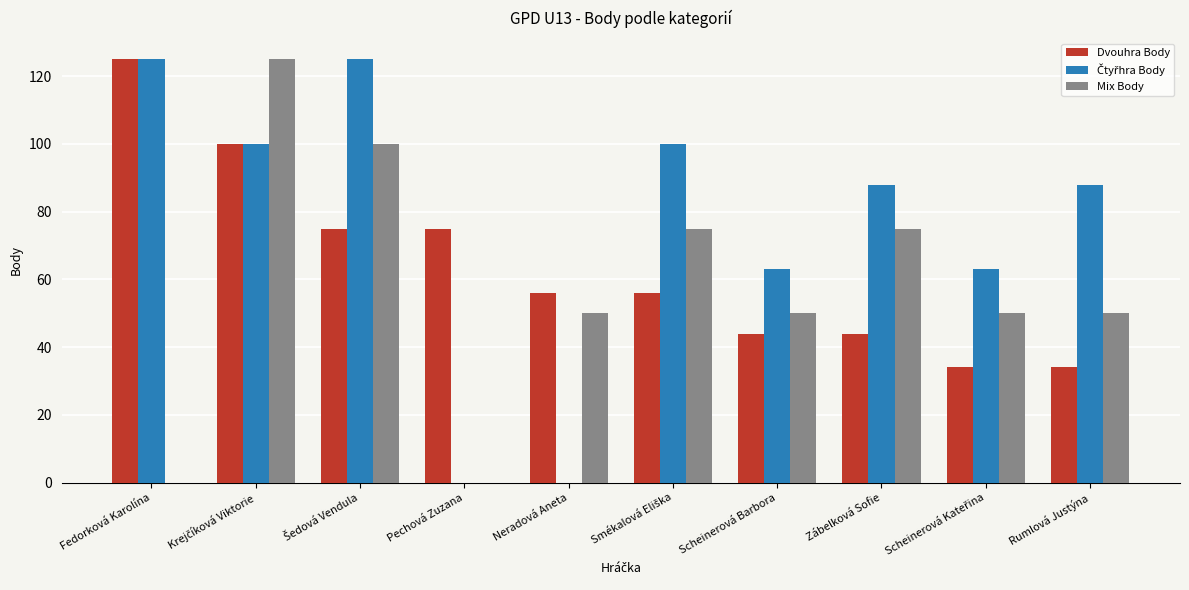

Is the value of Mix Body at Neradová Aneta greater than the value of Dvouhra Body at Scheinerová Barbora?

Yes